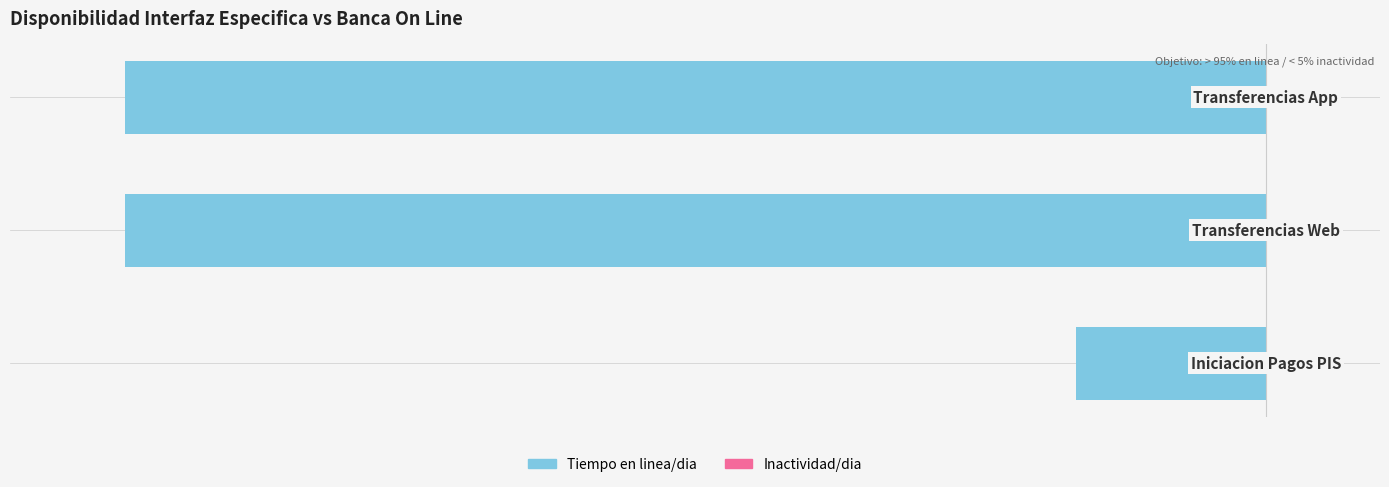

At how many categories does at least one series exceed -64?

3